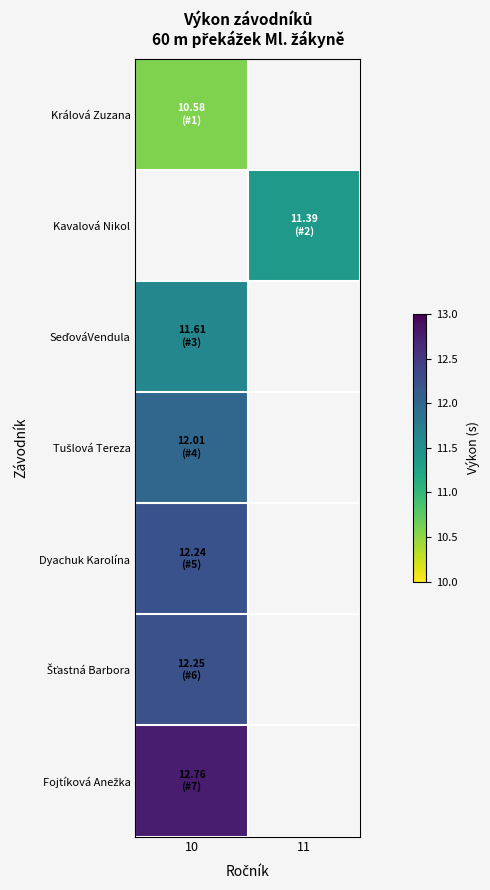

The value of SeďováVendula at 10 is 5.4. True or false?

False